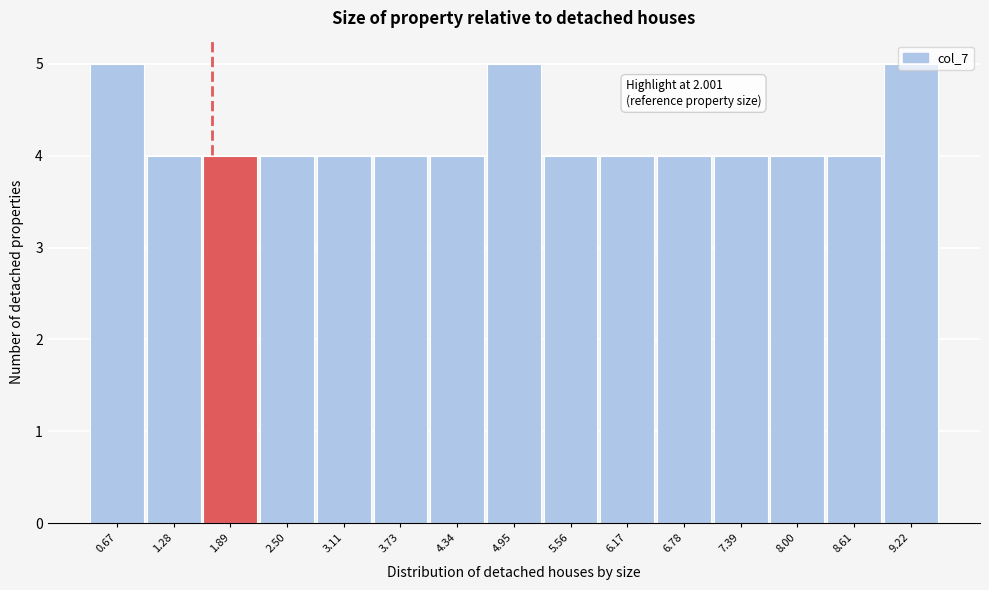

What is the greatest value displayed?

5